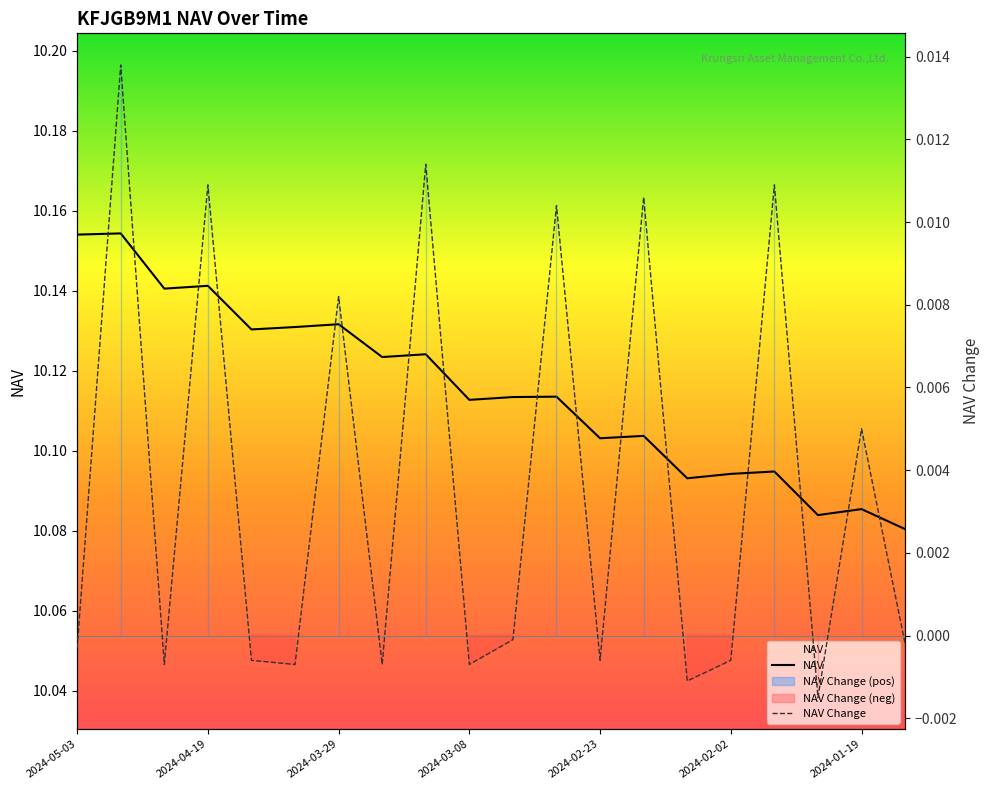

At which label does NAV reach its minimum?

2024-01-12